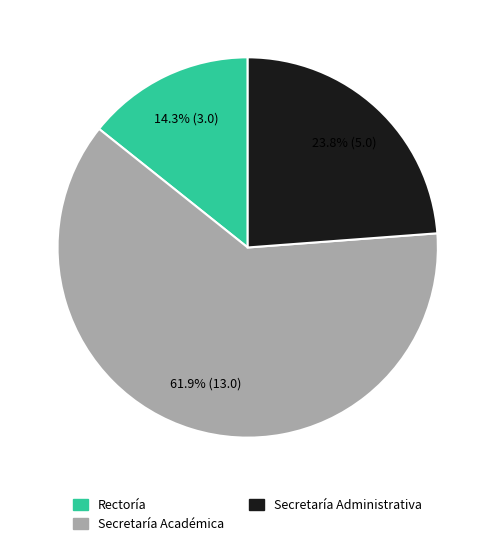

What percentage do Rectoría and Secretaría Administrativa together represent?

38.1%